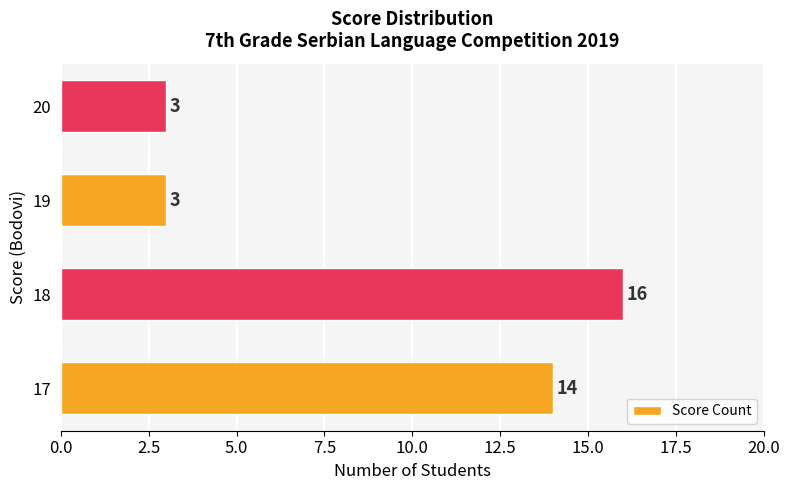

Does the chart contain any negative values?

No